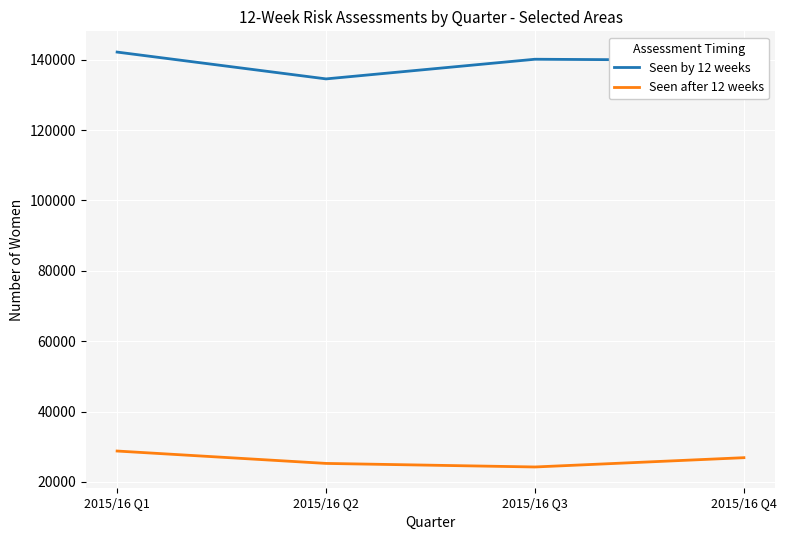

The Seen by 12 weeks series shows 140149 at 2015/16 Q3. True or false?

True